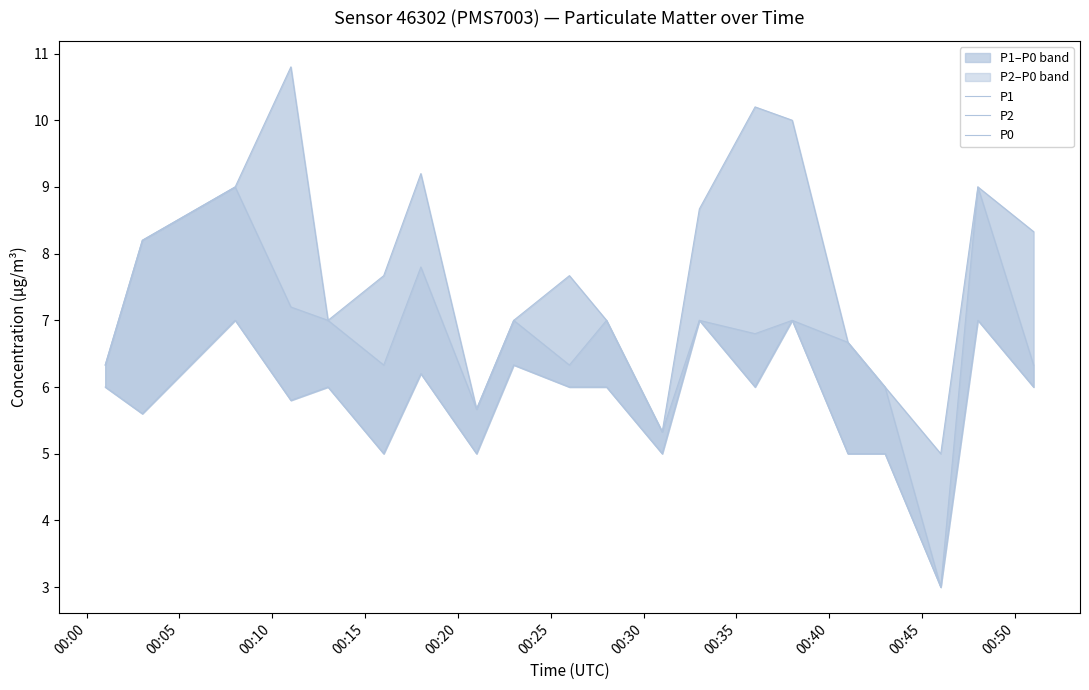

How many interior local peaks does the P1 series have?

5